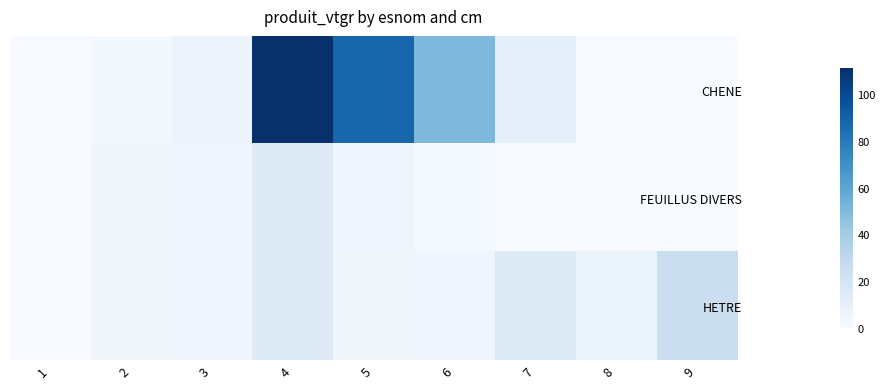

Reading left to right, extract all data points from this chart.

CHENE: 1=0.1	2=2.0	3=6.2	4=111.1	5=88.1	6=50.2	7=10.2	8=0.0	9=0.0
FEUILLUS DIVERS: 1=0.2	2=3.7	3=4.4	4=13.6	5=4.9	6=1.6	7=0.0	8=0.0	9=0.0
HETRE: 1=0.2	2=4.1	3=5.0	4=13.5	5=4.1	6=5.1	7=14.3	8=6.9	9=24.9